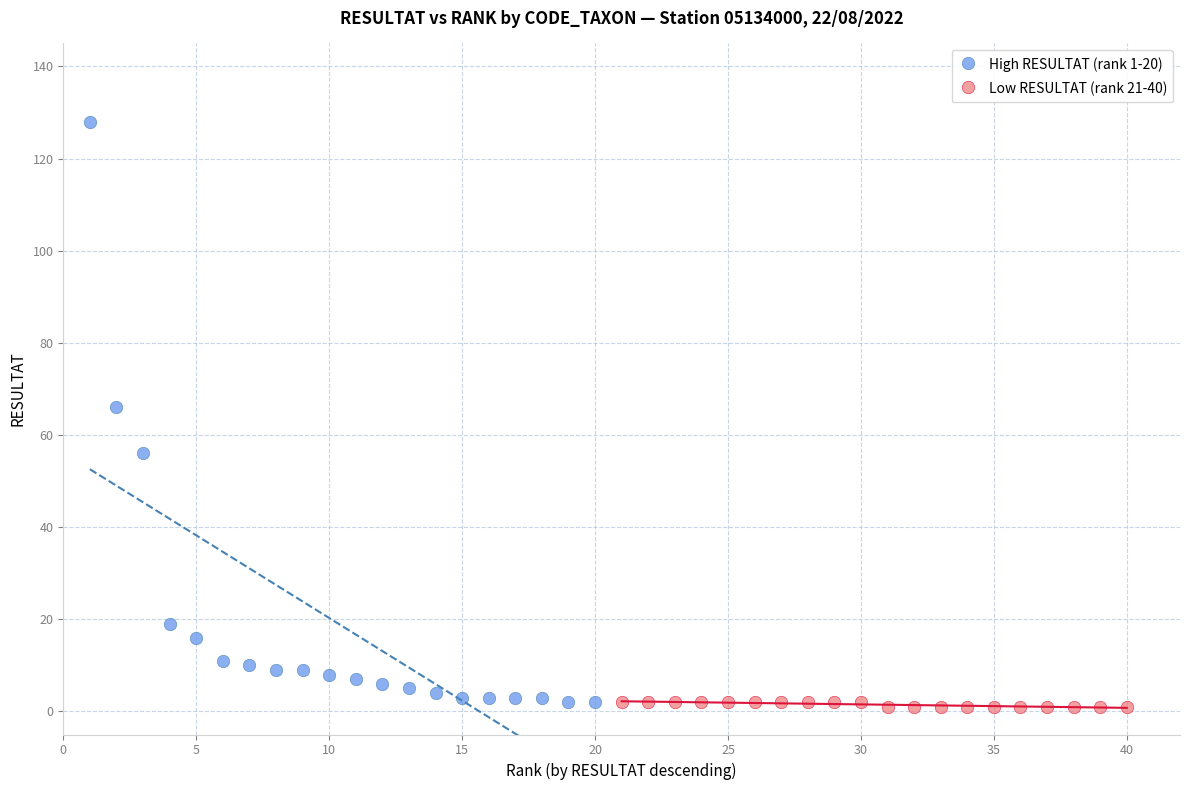

Which series reaches the maximum Y coordinate?

High RESULTAT (rank 1-20)